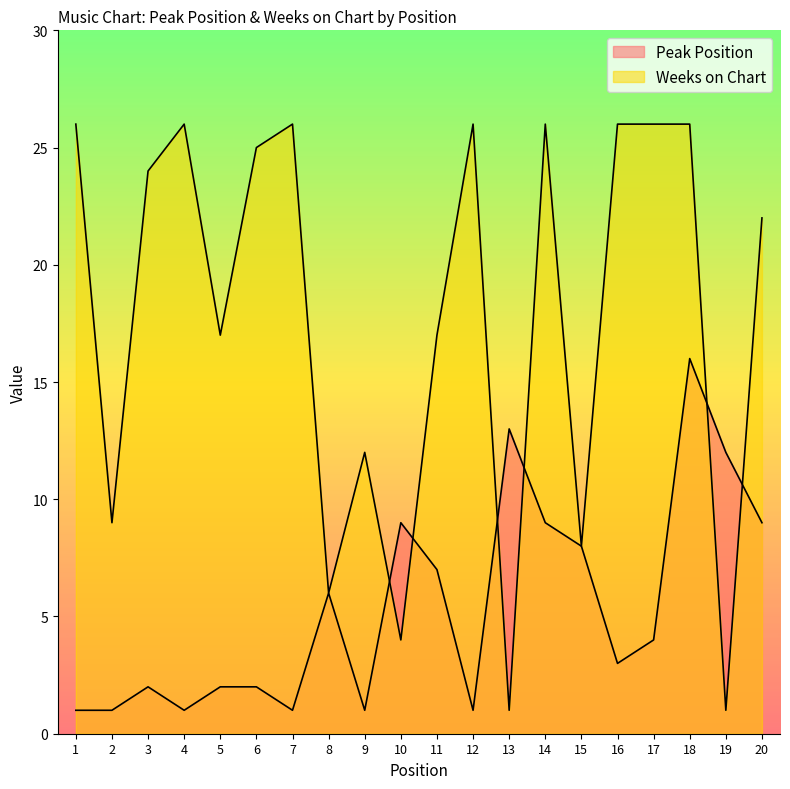

Which category has the highest value across all series?

1